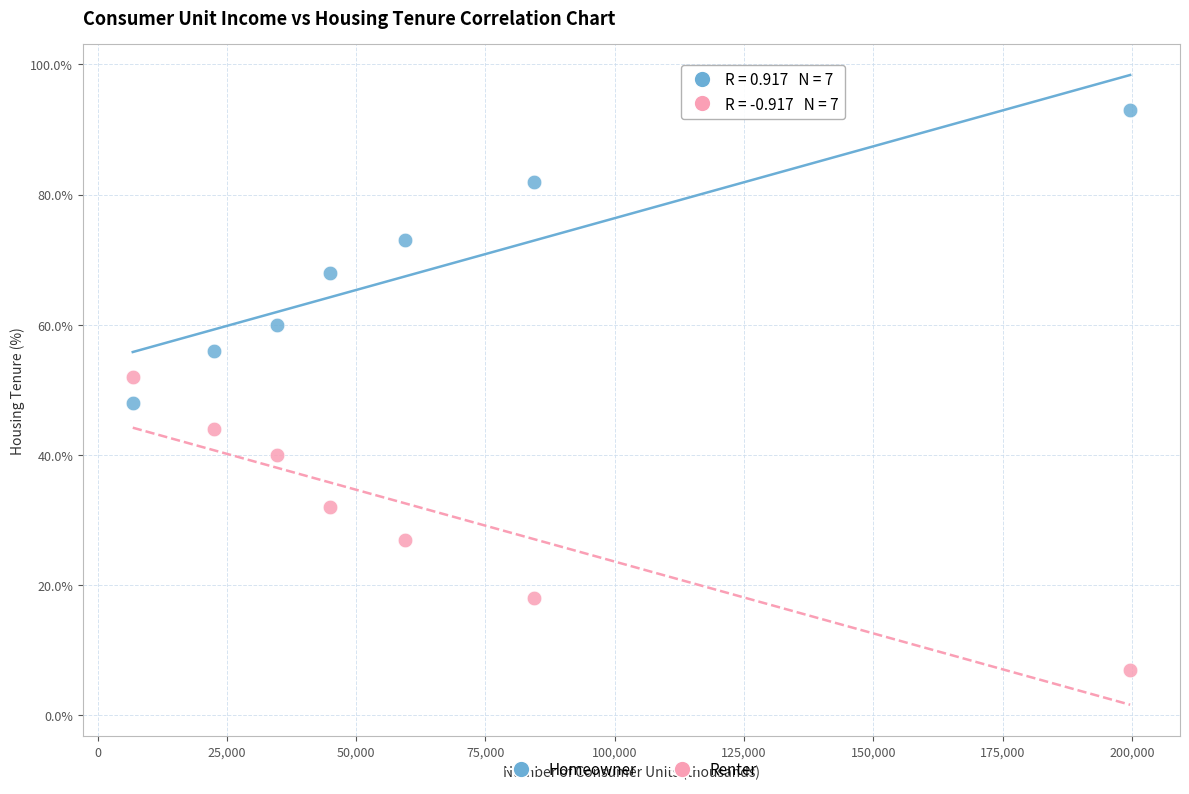

Which series reaches the minimum Y coordinate?

Renter